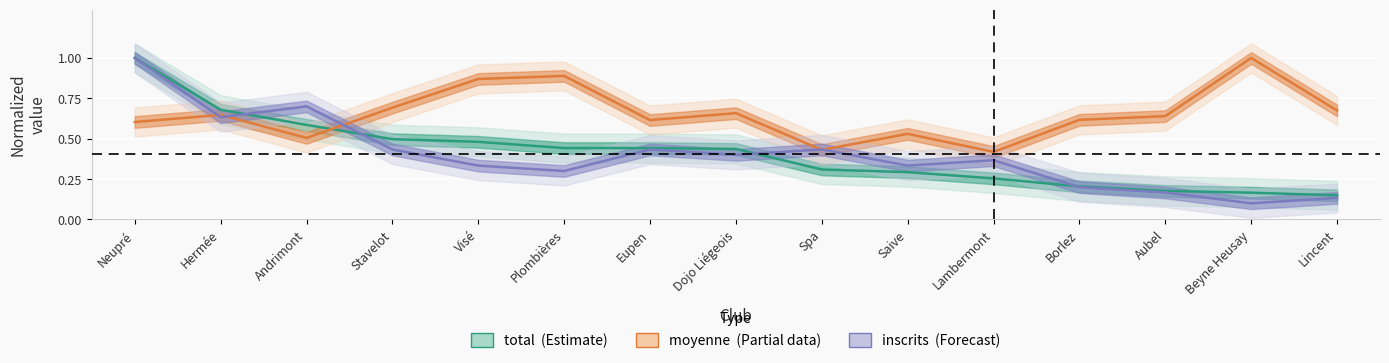

At which category is the sum across all series the highest?

Neupré